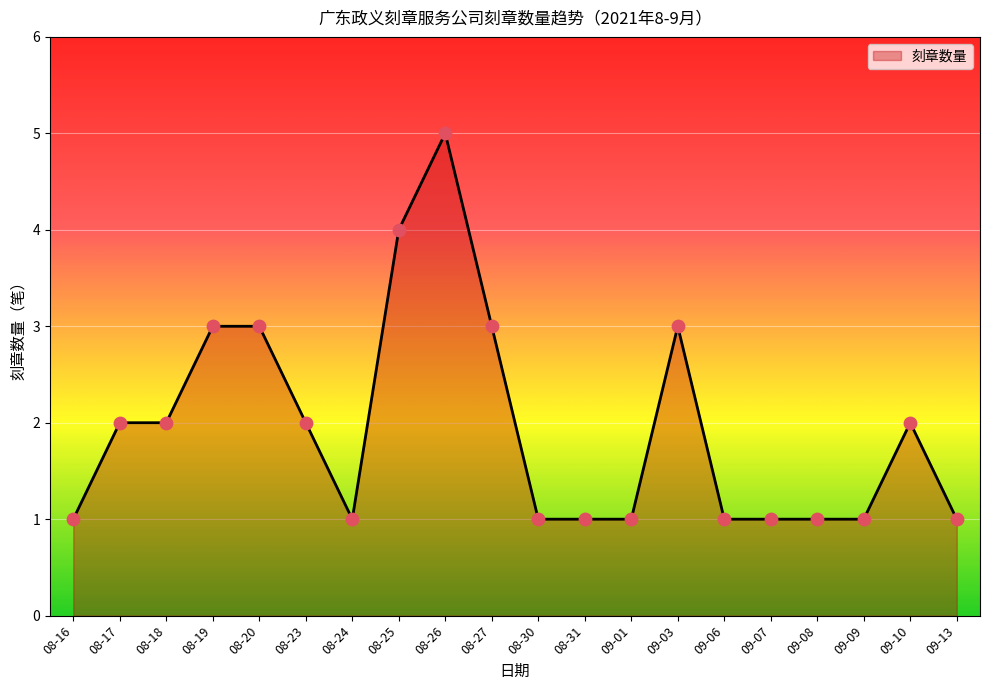

What is the change in value from 08-19 to 08-26?

+2